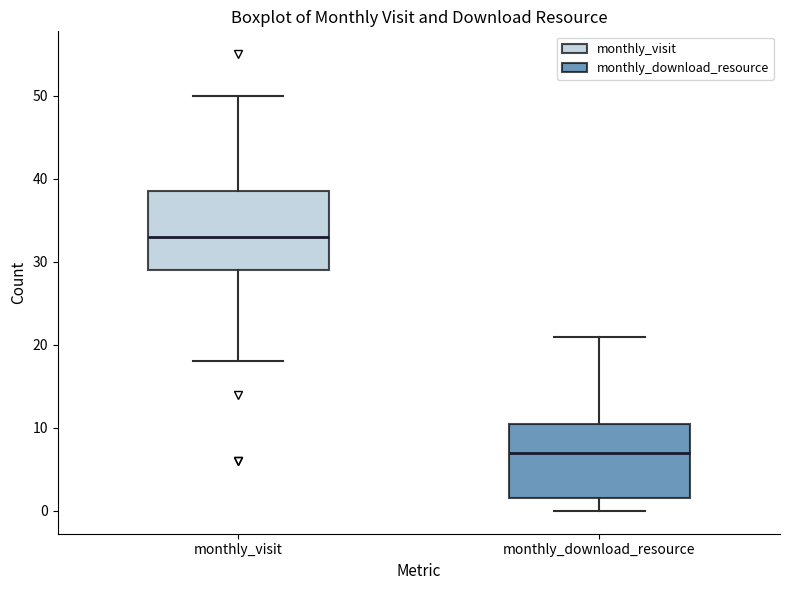

Which box has the lowest median line?

monthly_download_resource